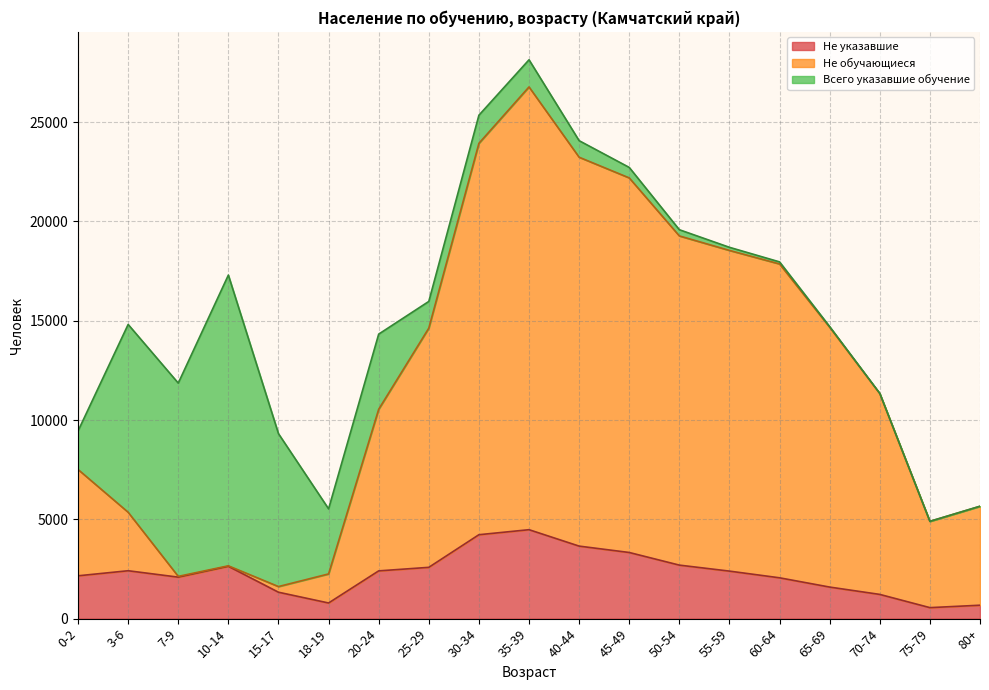

Where is the first local minimum for Не указавшие?

7-9